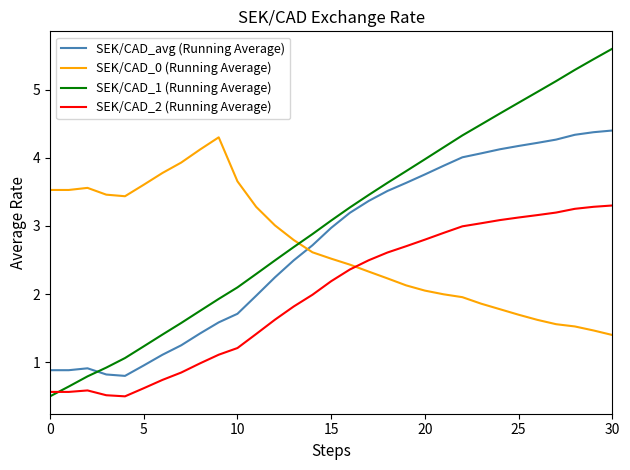

Reading left to right, extract all data points from this chart.

SEK/CAD_avg (Running Average): 0.9	0.9	0.9	0.8	0.8	1.0	1.1	1.2	1.4	1.6	1.7	2.0	2.2	2.5	2.7	3.0	3.2	3.4	3.5	3.6	3.8	3.9	4.0	4.1	4.1	4.2	4.2	4.3	4.3	4.4	4.4
SEK/CAD_0 (Running Average): 3.5	3.5	3.6	3.5	3.4	3.6	3.8	3.9	4.1	4.3	3.7	3.3	3.0	2.8	2.6	2.5	2.4	2.3	2.2	2.1	2.1	2.0	2.0	1.9	1.8	1.7	1.6	1.6	1.5	1.5	1.4
SEK/CAD_1 (Running Average): 0.5	0.6	0.8	0.9	1.1	1.2	1.4	1.6	1.8	1.9	2.1	2.3	2.5	2.7	2.9	3.1	3.3	3.5	3.6	3.8	4.0	4.2	4.3	4.5	4.6	4.8	5.0	5.1	5.3	5.4	5.6
SEK/CAD_2 (Running Average): 0.6	0.6	0.6	0.5	0.5	0.6	0.7	0.8	1.0	1.1	1.2	1.4	1.6	1.8	2.0	2.2	2.4	2.5	2.6	2.7	2.8	2.9	3.0	3.0	3.1	3.1	3.2	3.2	3.3	3.3	3.3